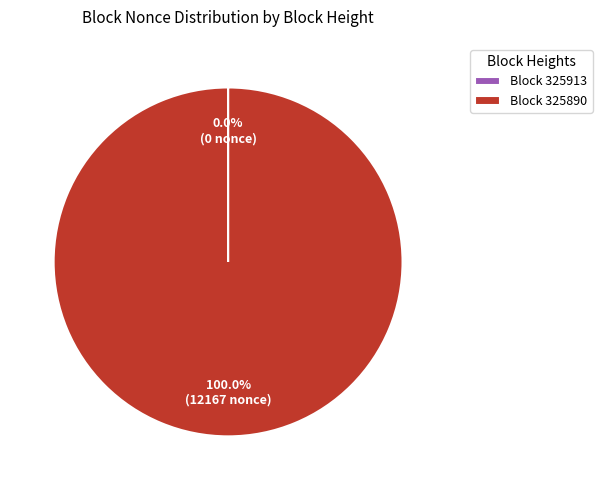

Which slice is the largest?

Block 325890